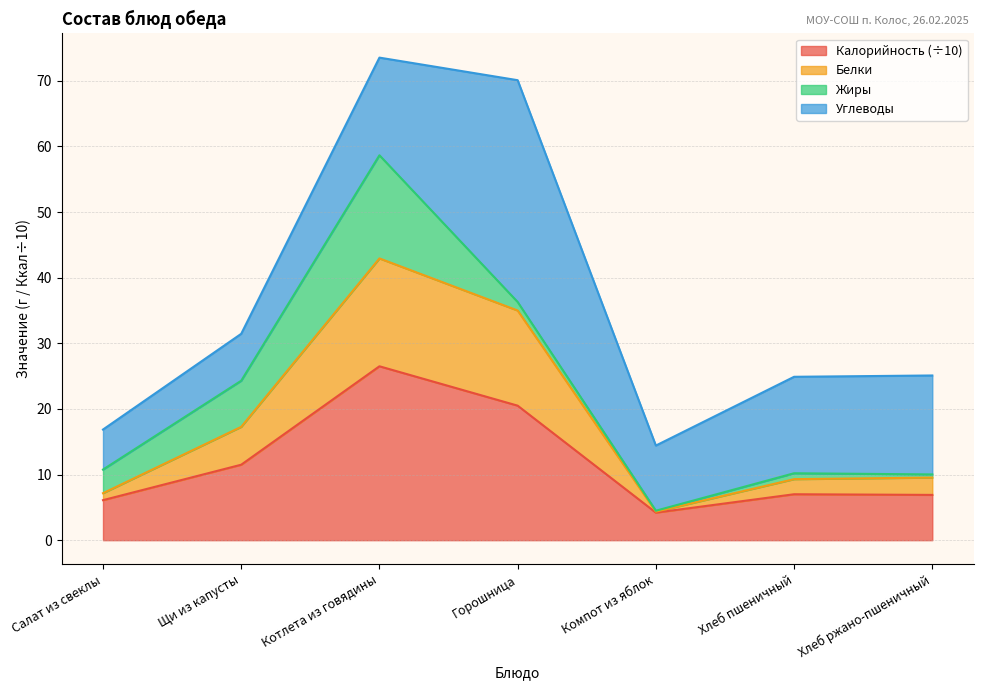

Rank the categories by Калорийность value from lowest to highest.

Компот из яблок, Салат из свеклы, Хлеб ржано-пшеничный, Хлеб пшеничный, Щи из капусты, Горошница, Котлета из говядины